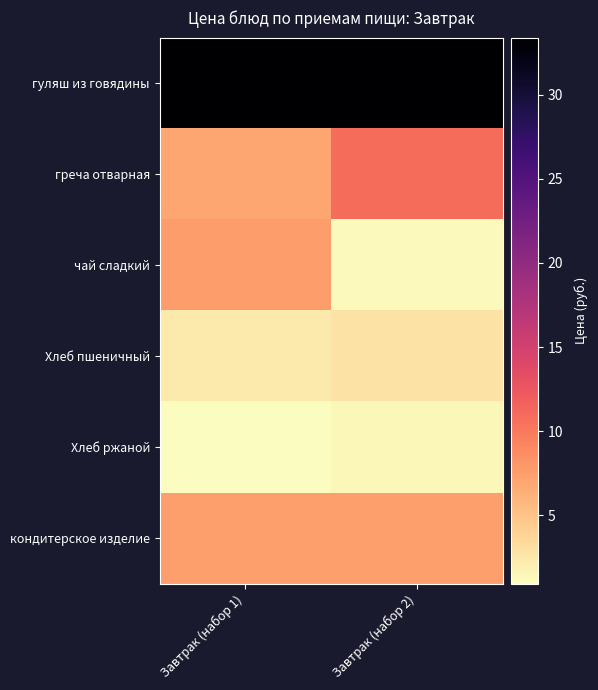

Reading left to right, what are all the values shown in this chart?

гуляш из говядины: Завтрак (набор 1)=33.4	Завтрак (набор 2)=33.4
греча отварная: Завтрак (набор 1)=7.0	Завтрак (набор 2)=10.9
чай сладкий: Завтрак (набор 1)=7.5	Завтрак (набор 2)=1.3
Хлеб пшеничный: Завтрак (набор 1)=2.2	Завтрак (набор 2)=2.7
Хлеб ржаной: Завтрак (набор 1)=0.9	Завтрак (набор 2)=1.4
кондитерское изделие: Завтрак (набор 1)=7.4	Завтрак (набор 2)=7.4